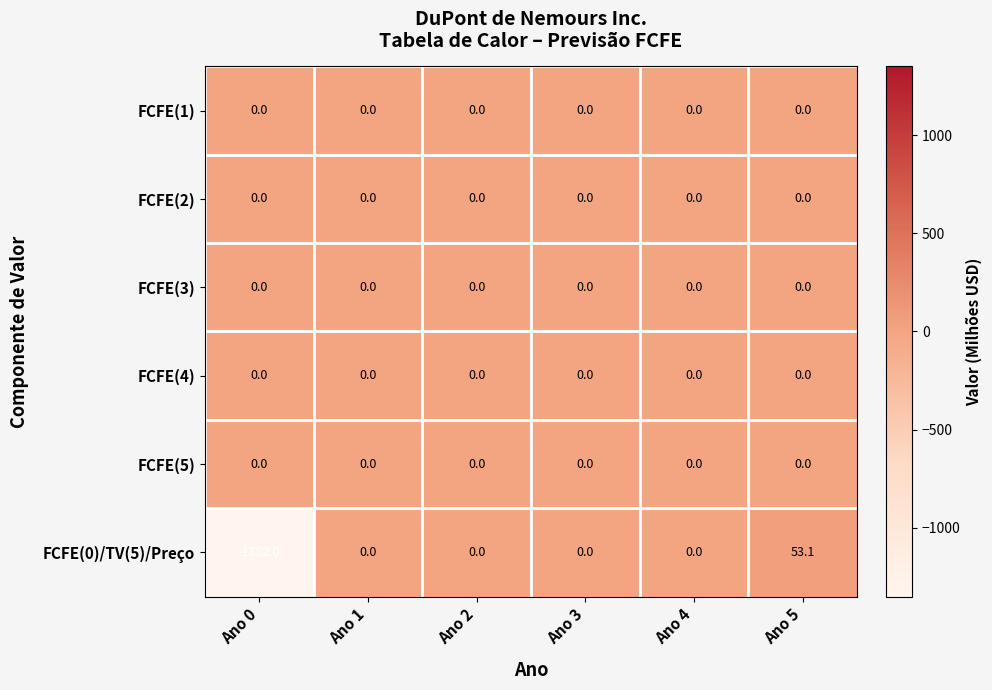

At which category does the chart reach its minimum across all series?

Ano 0